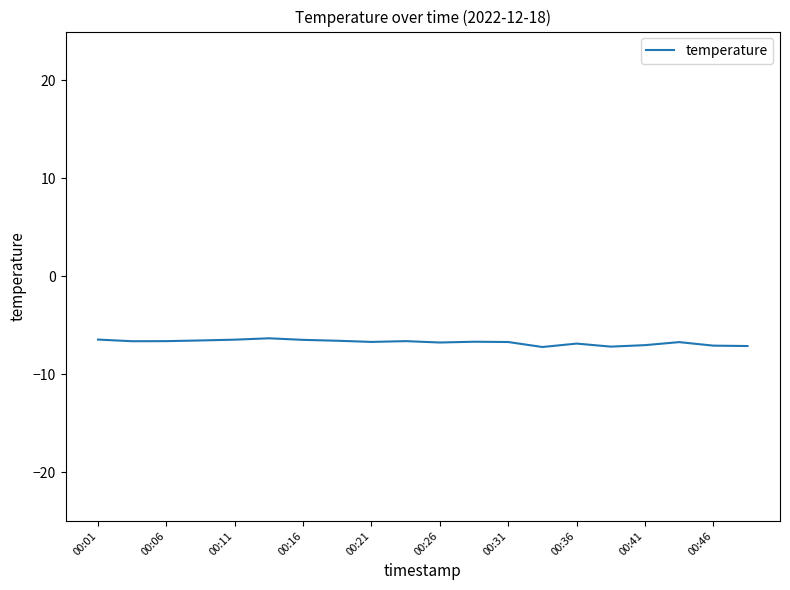

What is the minimum value shown in the chart?

-7.2